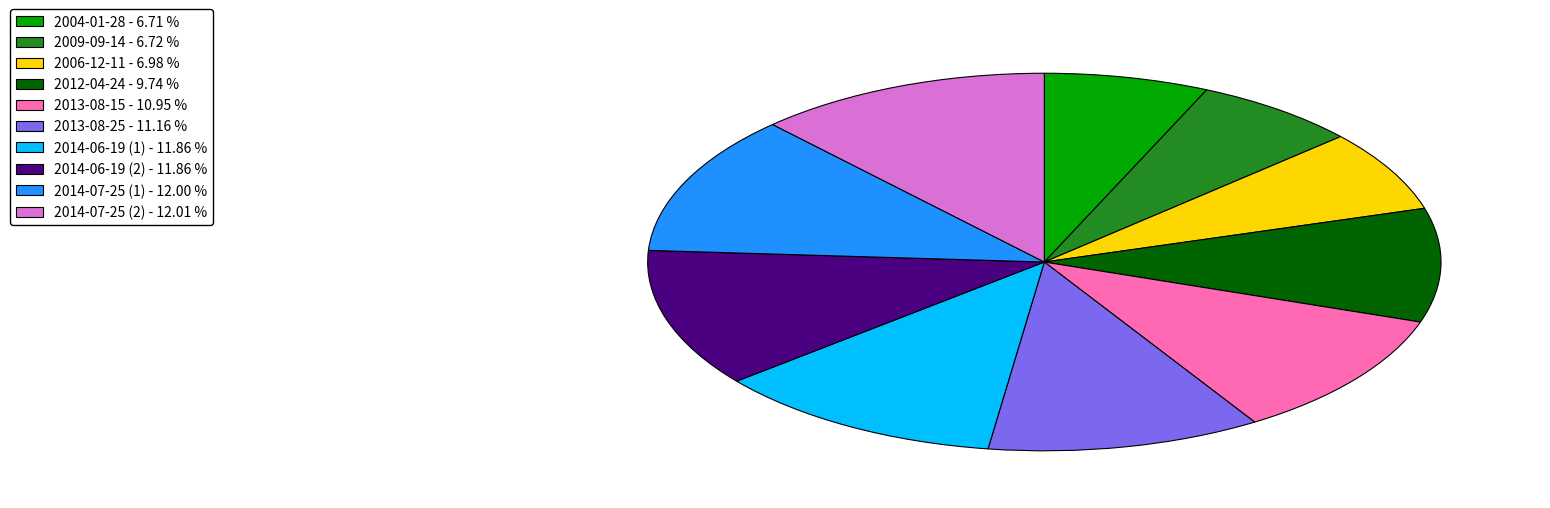

Do 2014-06-19 (2) - 11.86 % and 2009-09-14 - 6.72 % together represent more than half of the pie?

No